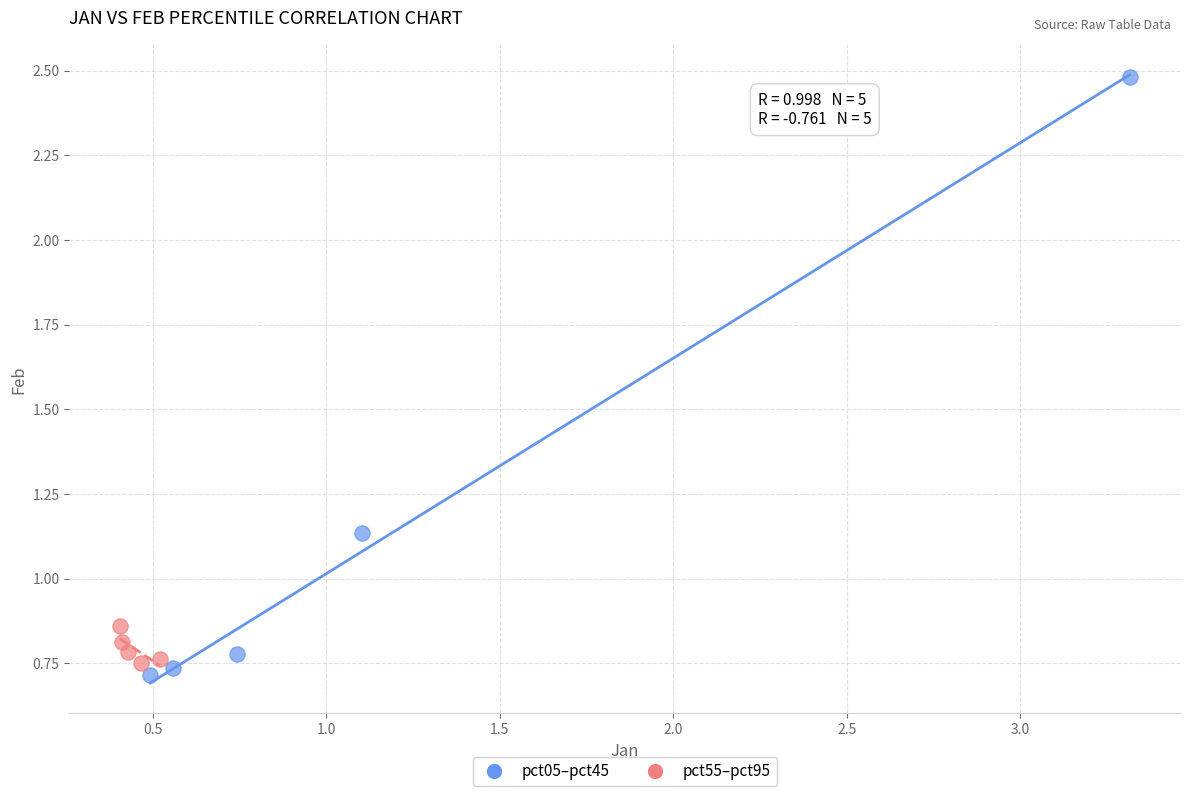

Which series reaches the maximum Y coordinate?

pct05–pct45